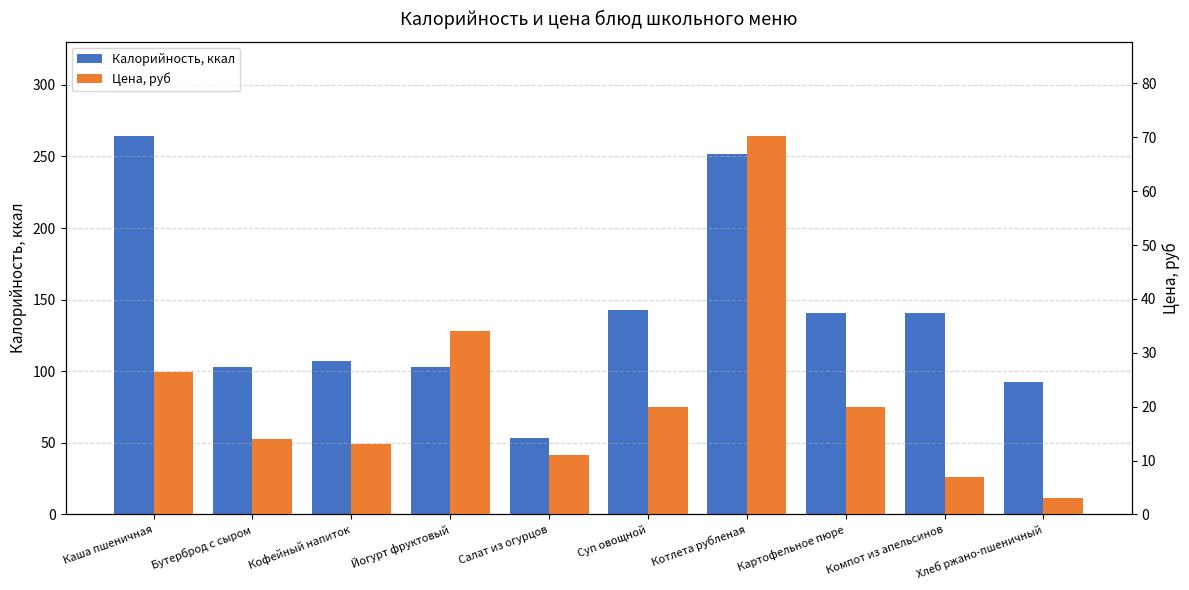

How many groups of bars are there?

10